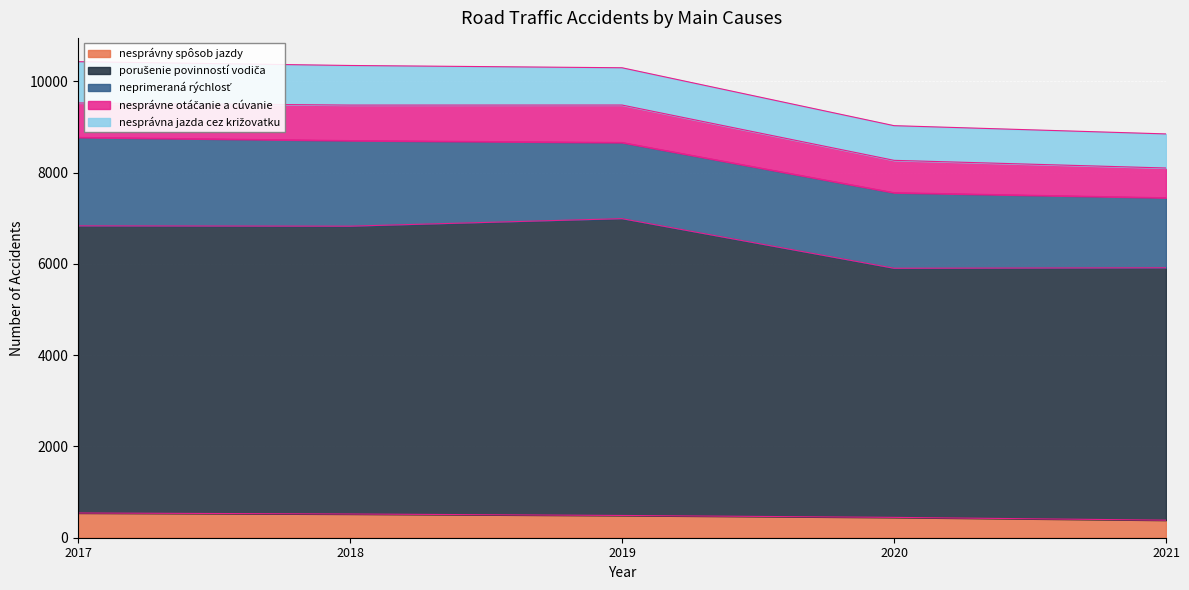

Reading right to left, what are all the values shown in this chart?

nesprávny spôsob jazdy: 385	446	488	520	542
porušenie povinností vodiča: 5531	5460	6505	6308	6293
neprimeraná rýchlosť: 1535	1656	1669	1876	1939
nesprávne otáčanie a cúvanie: 652	709	821	778	755
nesprávna jazda cez križovatku: 747	760	817	868	904